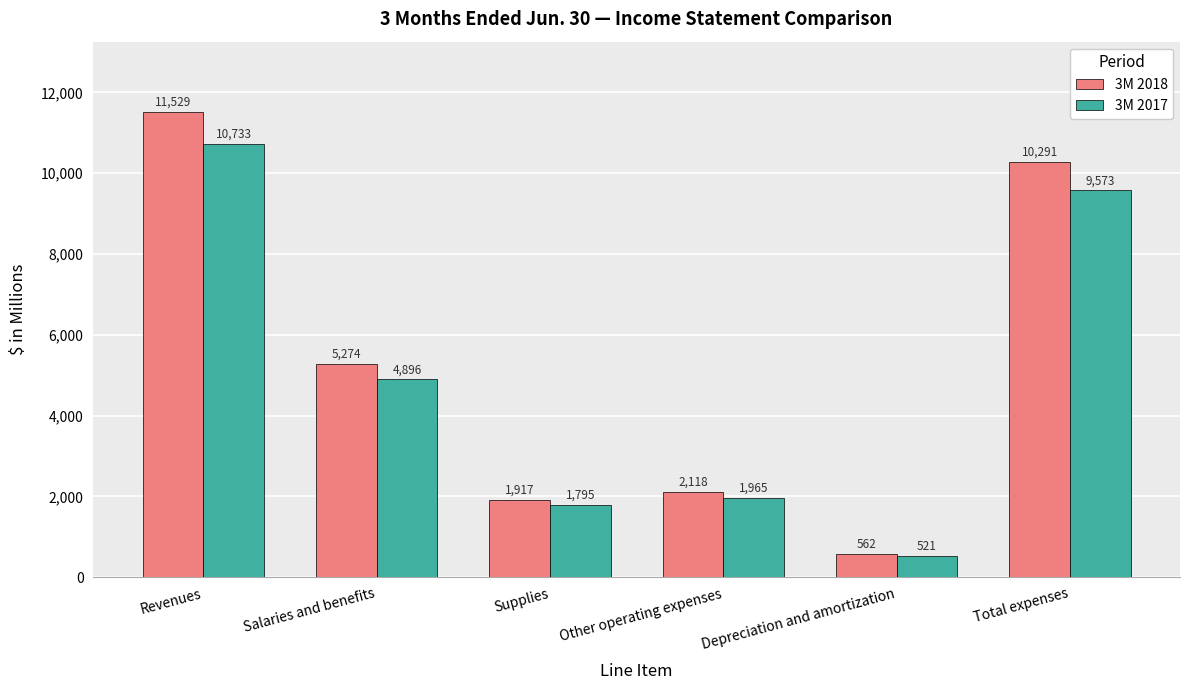

What is the spread (max minus min) of values at Other operating expenses?

153